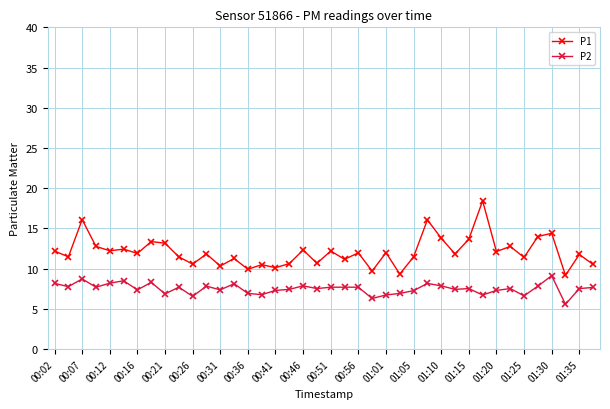

What is the value of the P2 point at the 12th from the left?

7.8